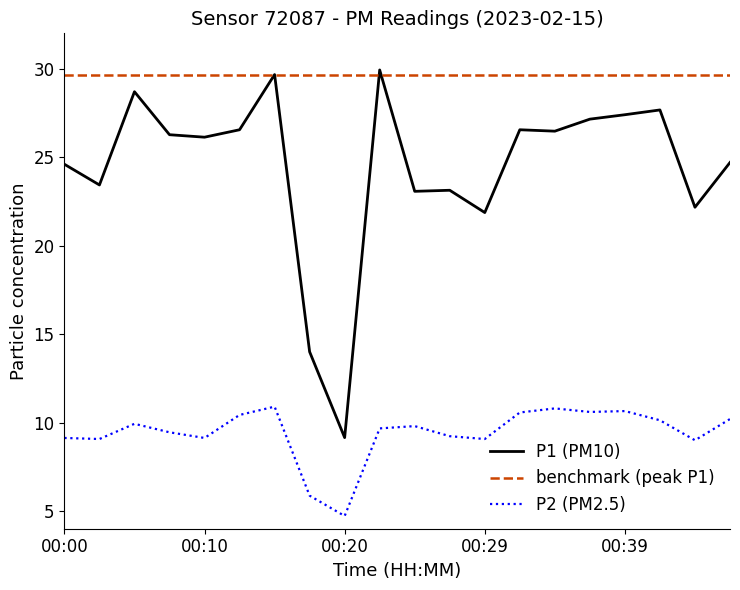

Which category has the lowest value in the P2 series?

00:20